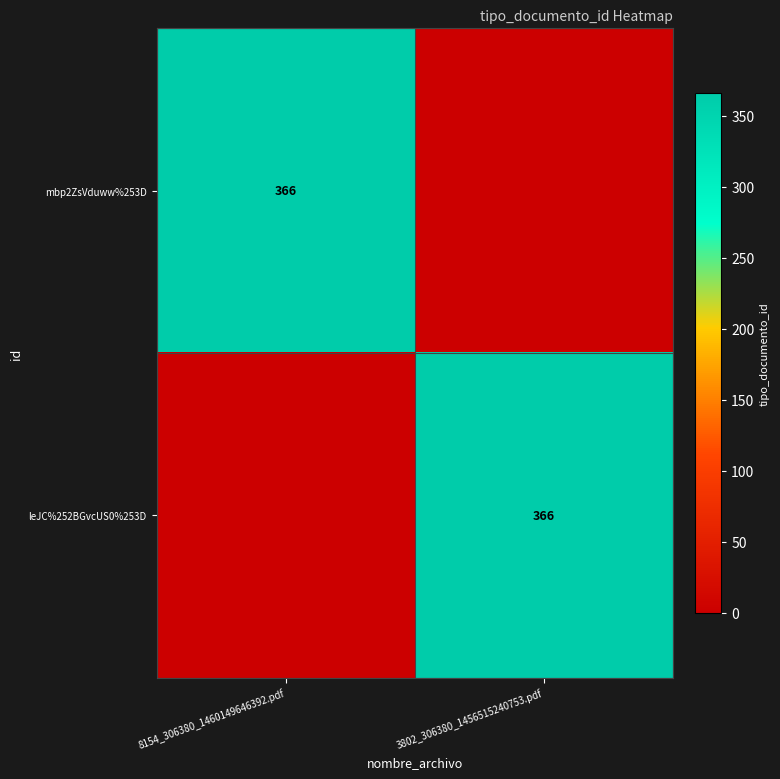

True or false: mbp2ZsVduww%253D has a value of 366 at 8154_306380_1460149646392.pdf.

True